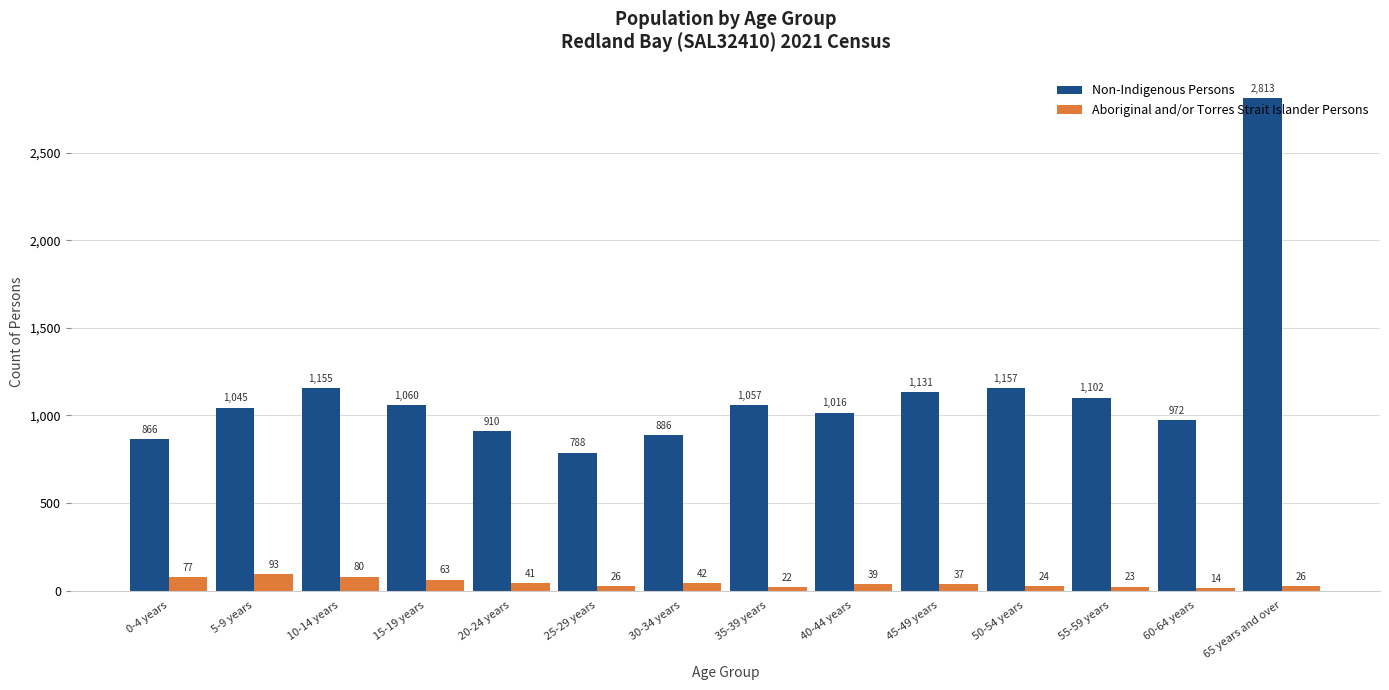

Read the Non-Indigenous Persons value at 65 years and over, to the nearest 10.

2810